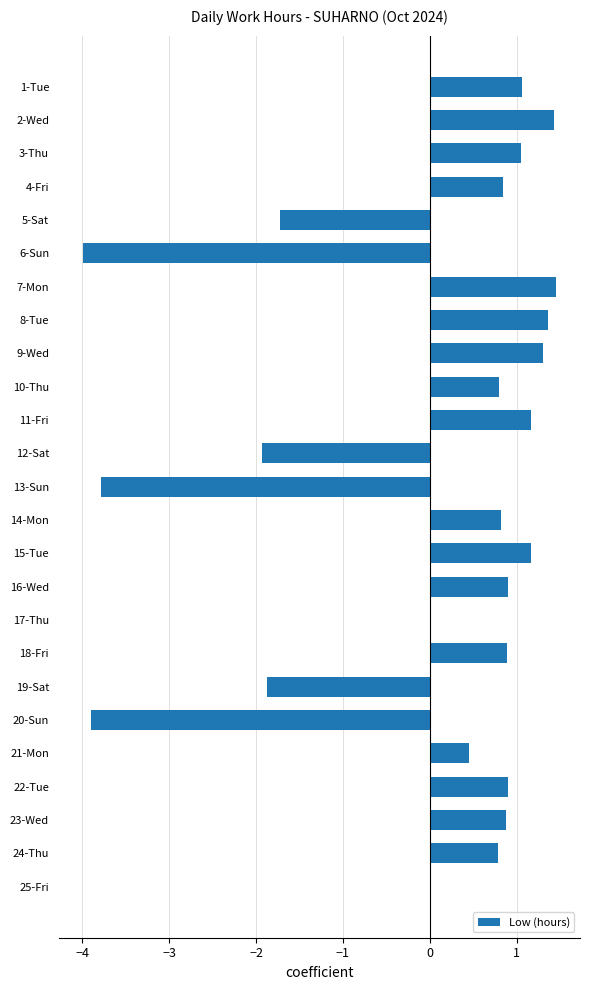

Does the chart contain stacked bars?

No